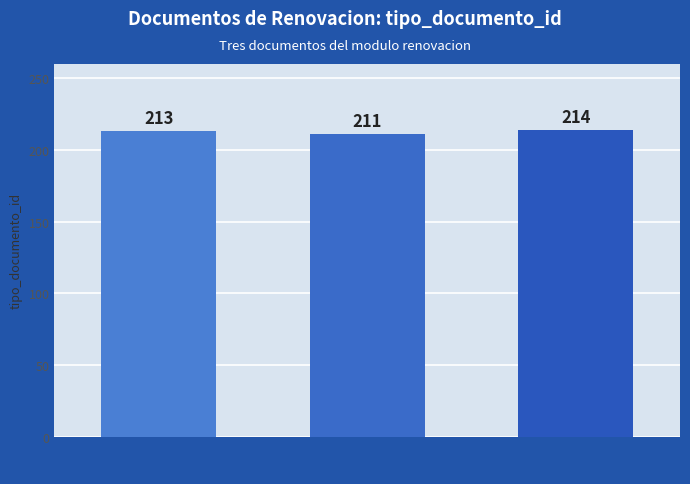

What is the approximate value at Dictamen Renovacion?

211